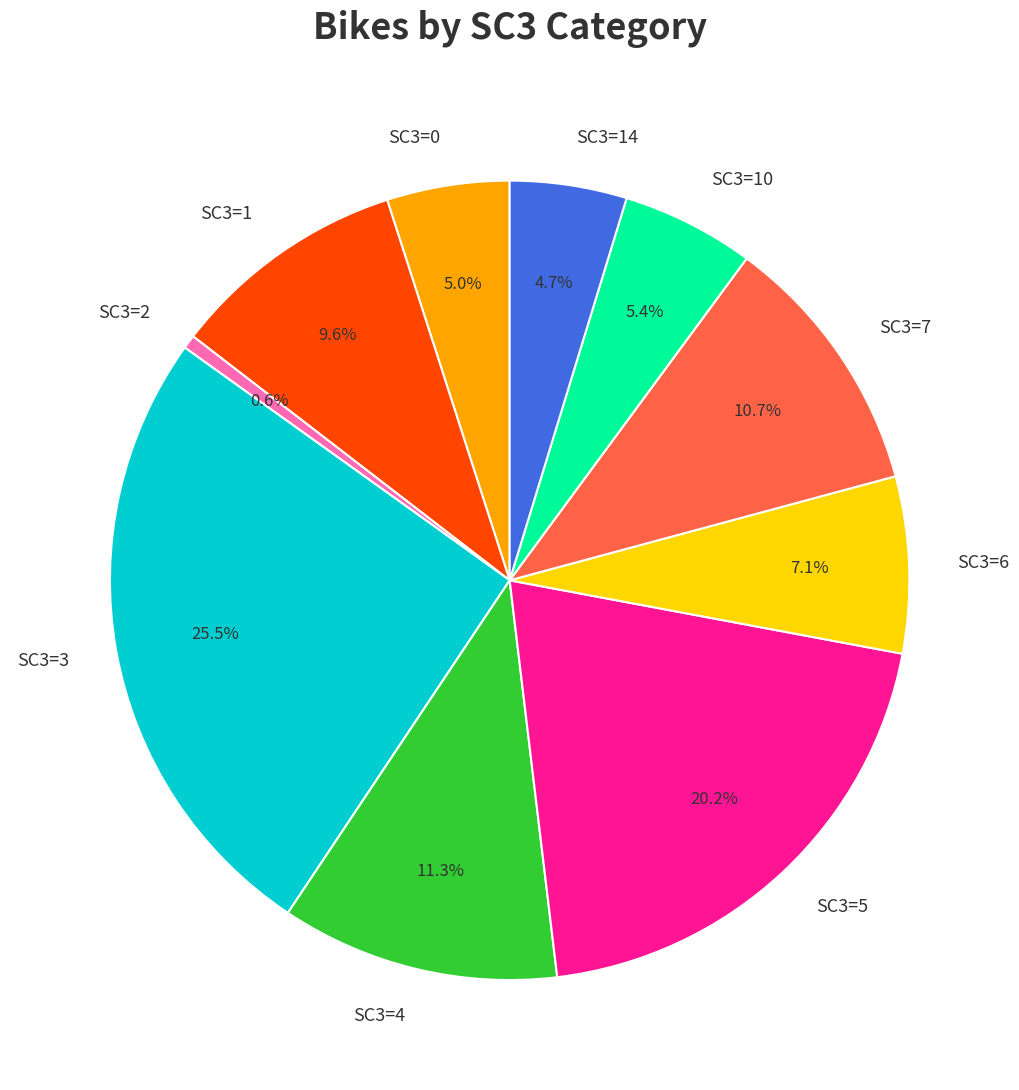

To the nearest percent, what is the average slice percentage?

10%